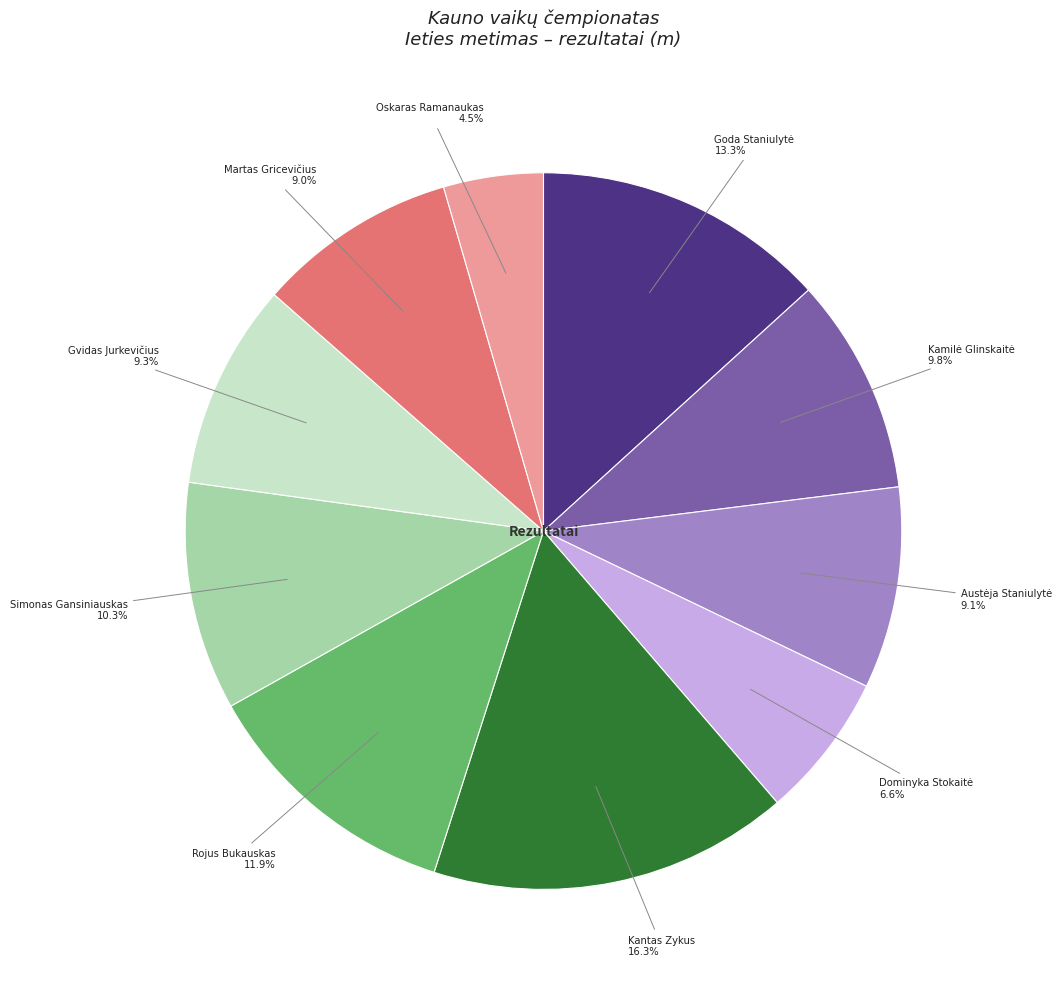

Is there a majority slice in this chart?

No